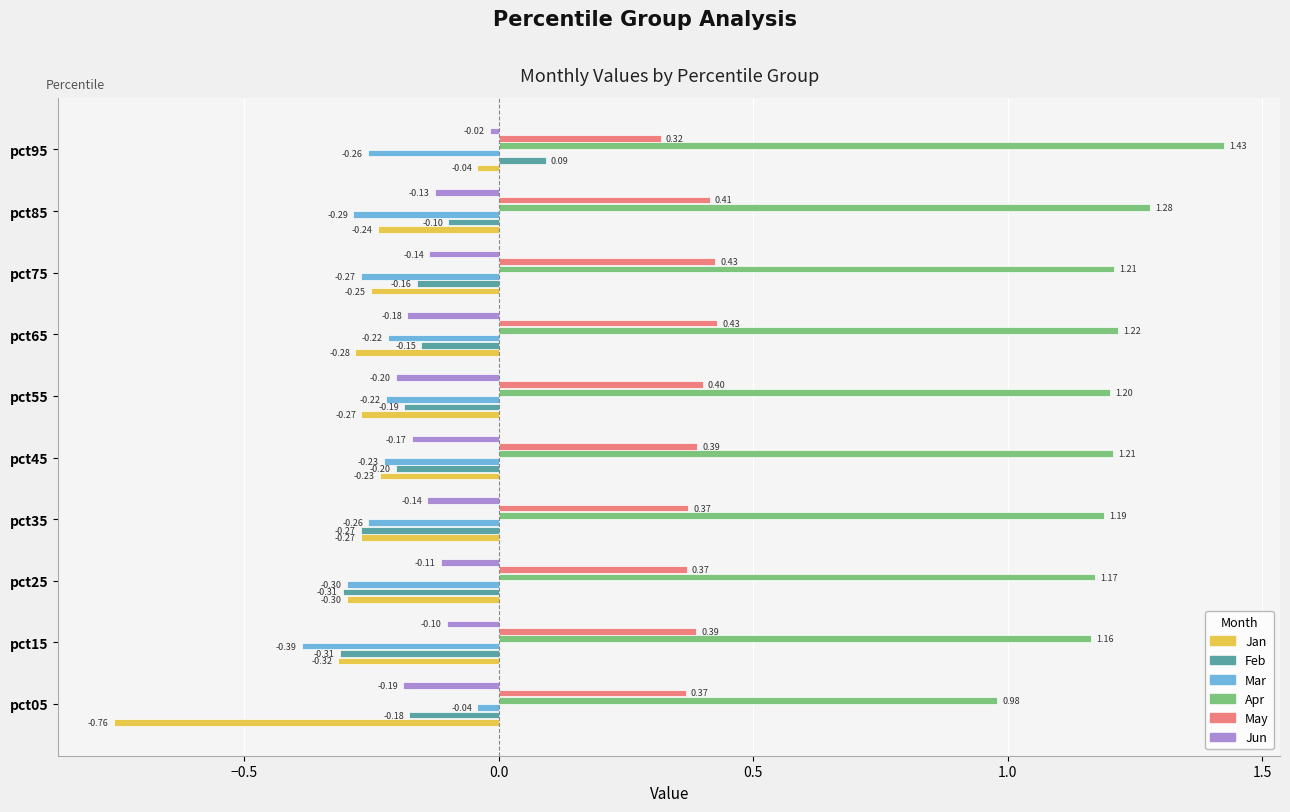

Which series has the largest total across all categories?

Apr